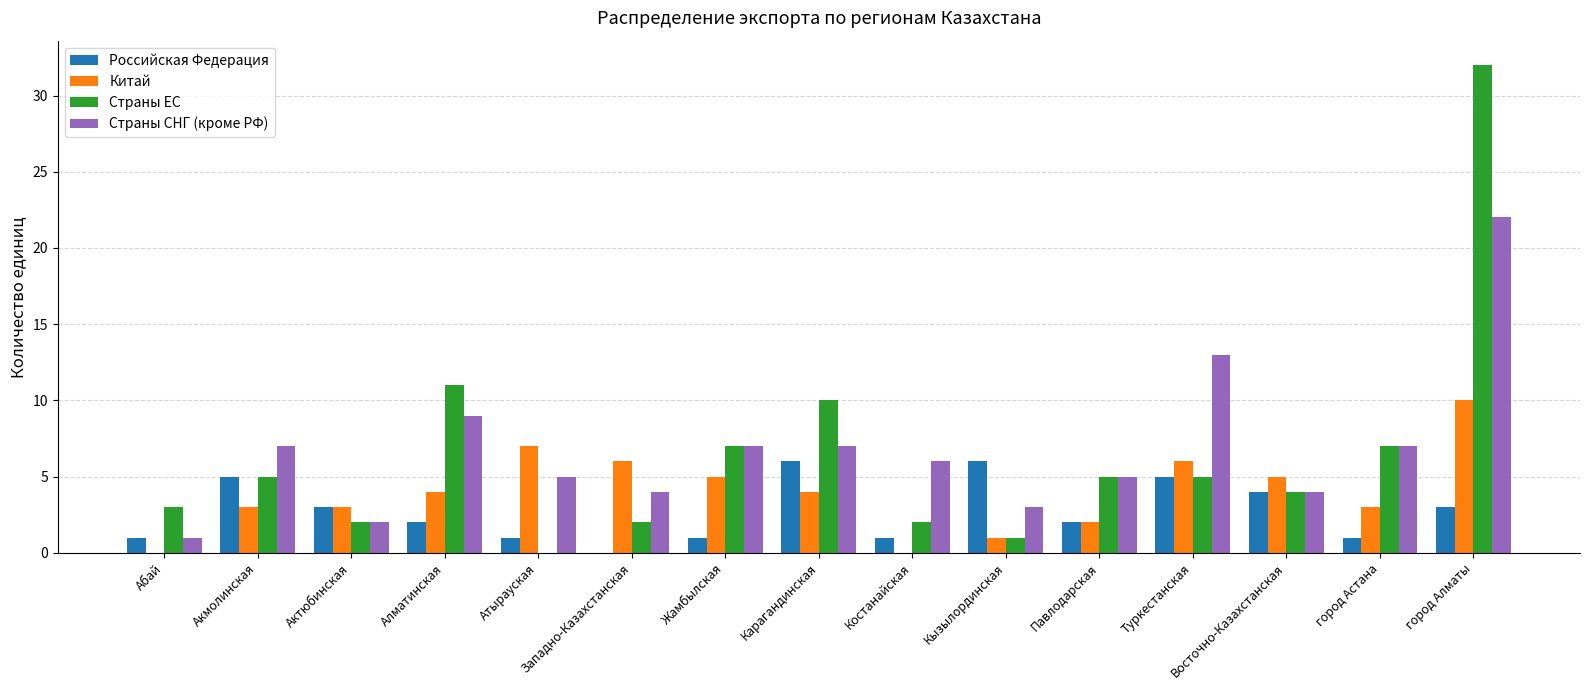

How many groups of bars are there?

15